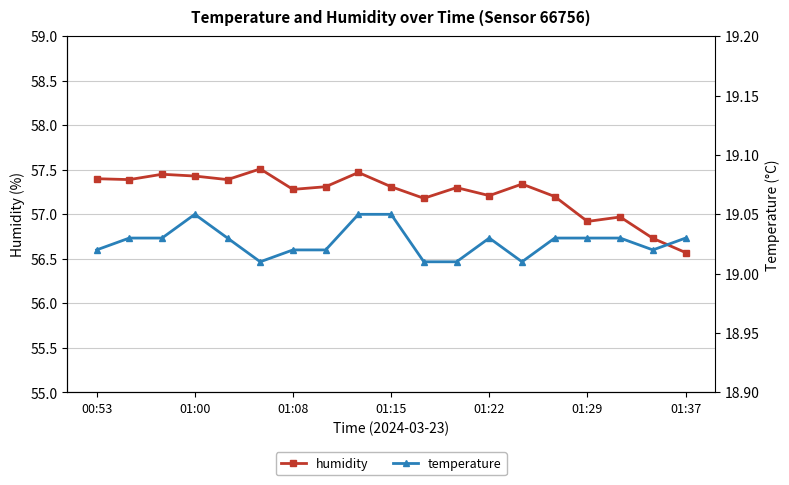

The value of temperature at 13 is 10.3. True or false?

False